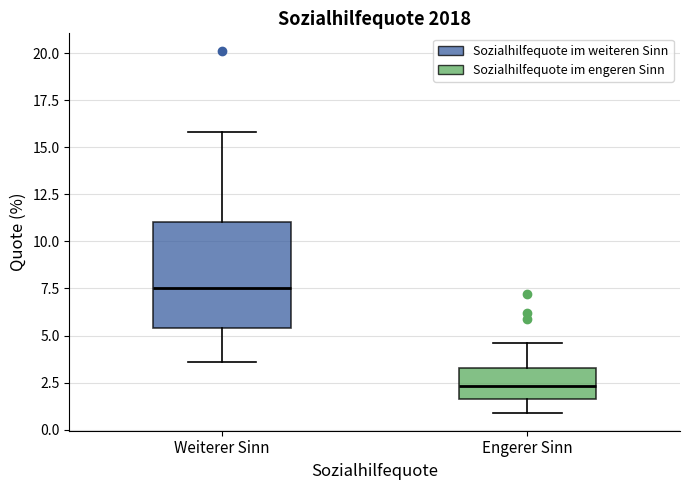

Which box is the tallest, from its lower edge to its upper edge?

Weiterer Sinn